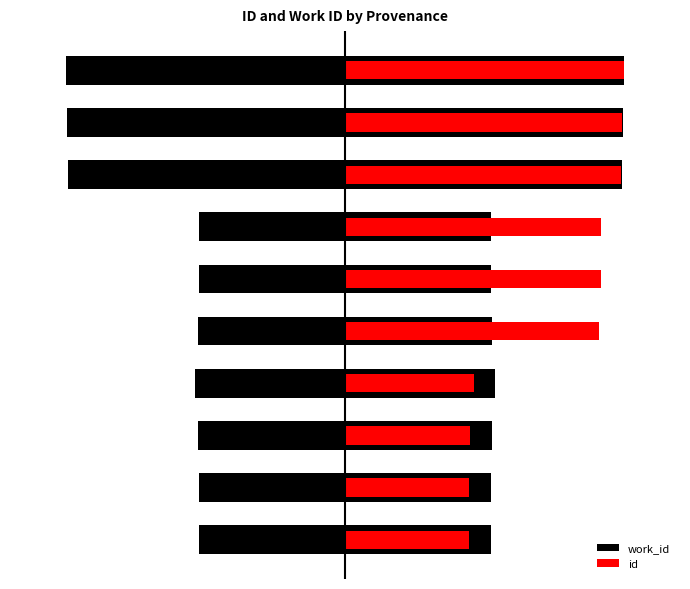

Reading left to right, what are all the values shown in this chart?

work_id: 5219.3	5233.1	5249.5	5371.4	5249.5	5236.9	5236.9	9923.3	9956.0	10000.0
id: 4442.6	4451.3	4491.5	4629.5	9082.1	9161.2	9164.1	9893.9	9911.3	10000.0